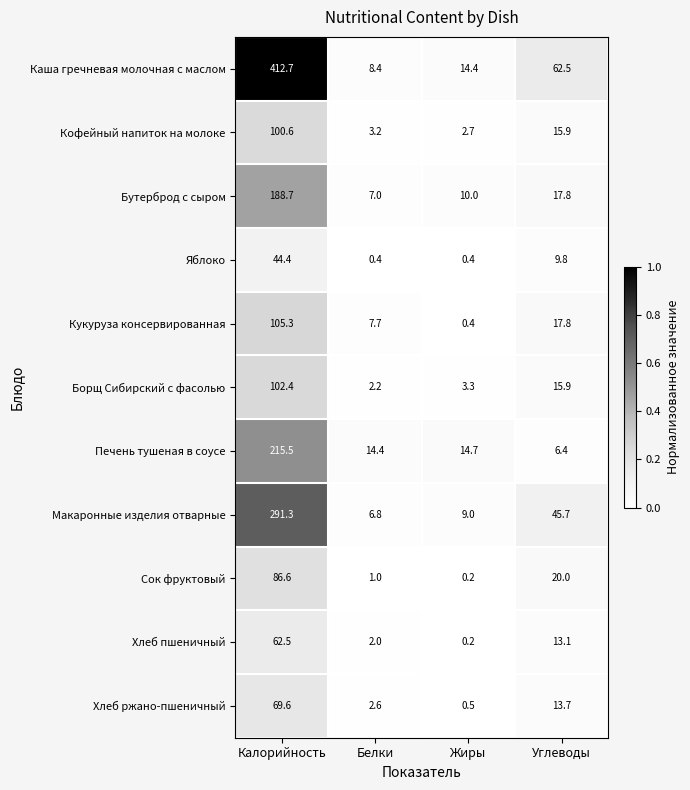

Which series changed the most between Калорийность and Белки?

Каша гречневая молочная с маслом